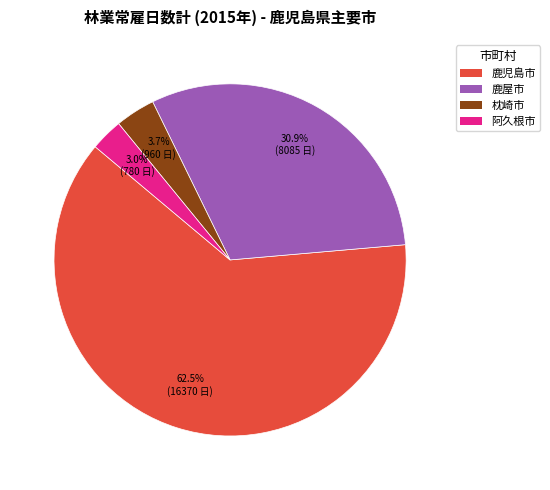

Rank the categories by value from lowest to highest.

阿久根市, 枕崎市, 鹿屋市, 鹿児島市